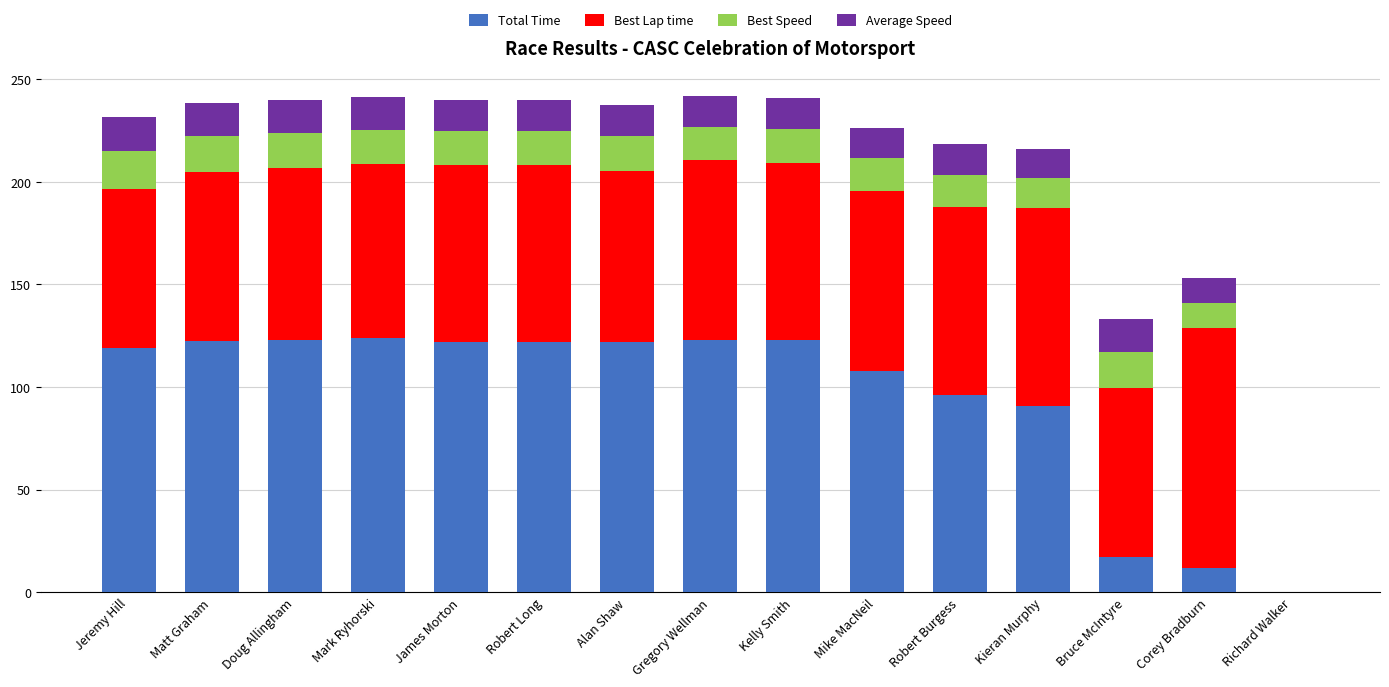

What is the sum of all Total Time values?

1423.2